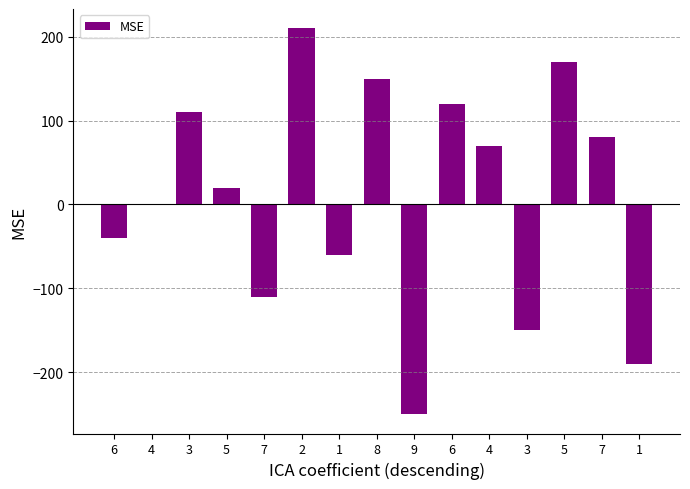

Reading left to right, extract all data points from this chart.

6=-40	4=0	3=110	5=20	7=-110	2=210	1=-60	8=150	9=-250	6=120	4=70	3=-150	5=170	7=80	1=-190